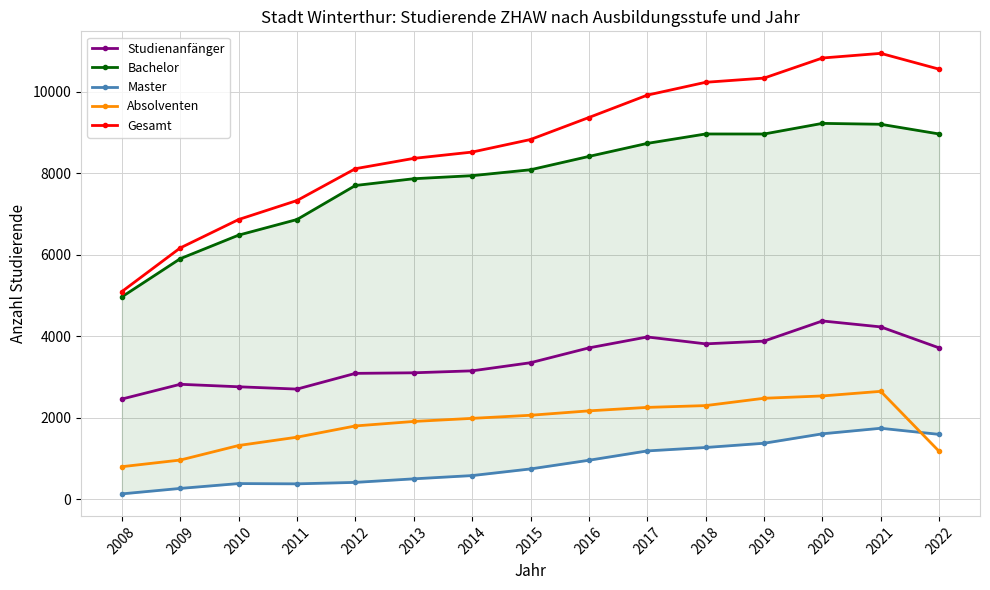

At which category does Studienanfänger reach its first local peak?

2009